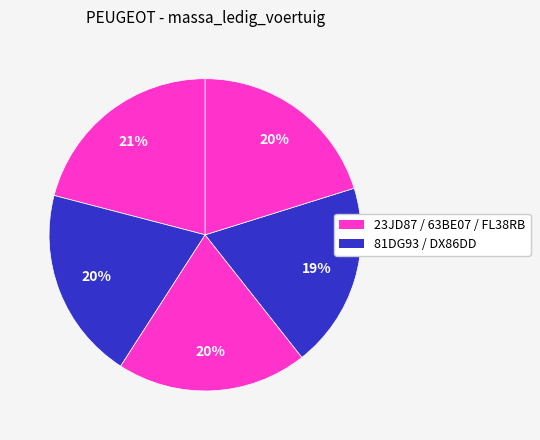

How many slices are in this pie chart?

5